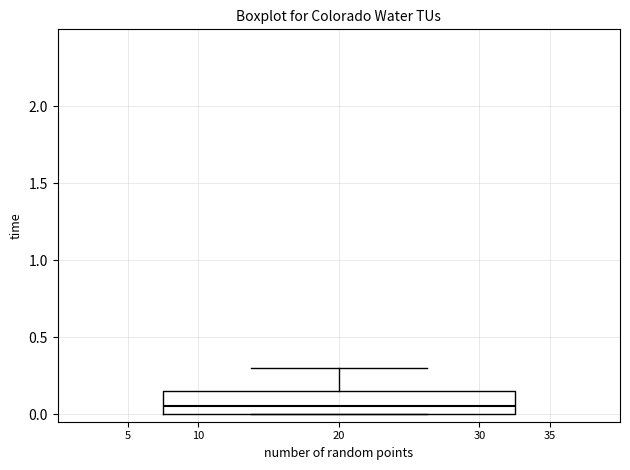

Transcribe this box plot: give where the median line is, the range the box spans, and where the two whiskers end, as read against the y-axis. The values are not printed on the chart, so give them approximately, as read against the axis.

median 0.05, box 0.00 to 0.15, whiskers 0.00 to 0.30